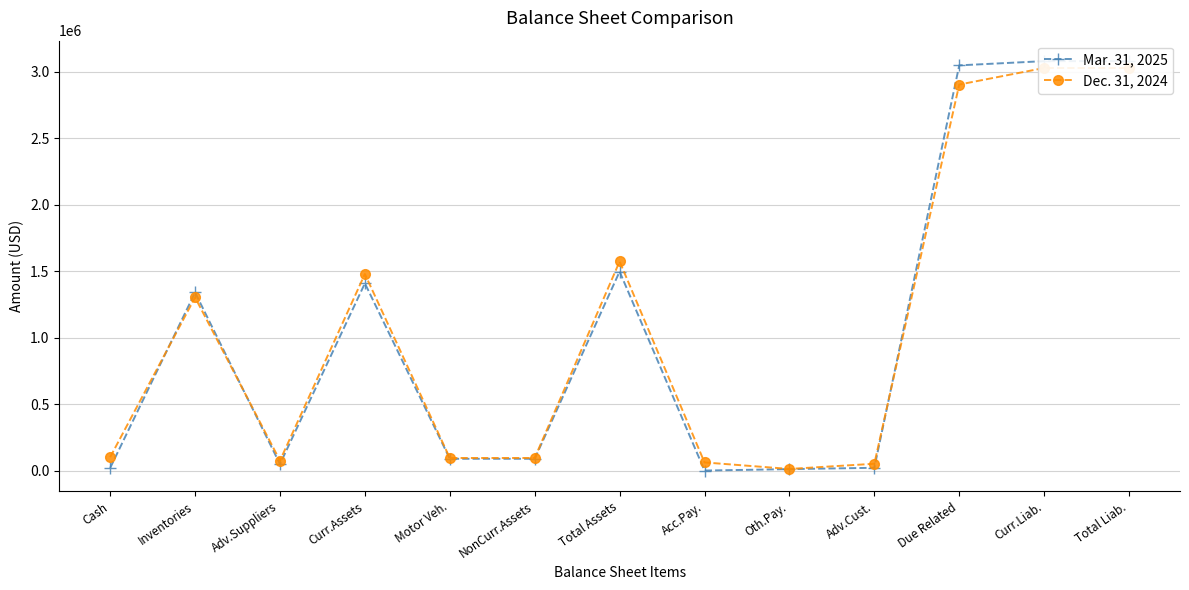

The value of Dec. 31, 2024 at Total Assets is 2237101. True or false?

False